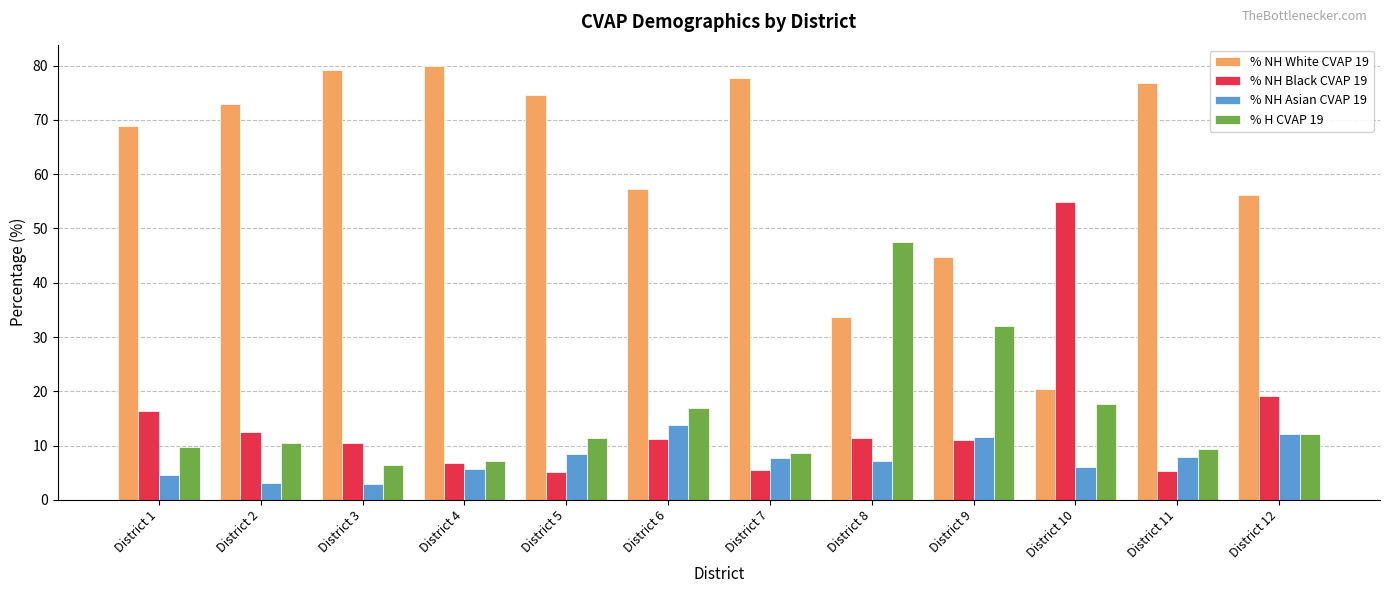

Between District 5 and District 6, which series saw the biggest shift?

% NH White CVAP 19